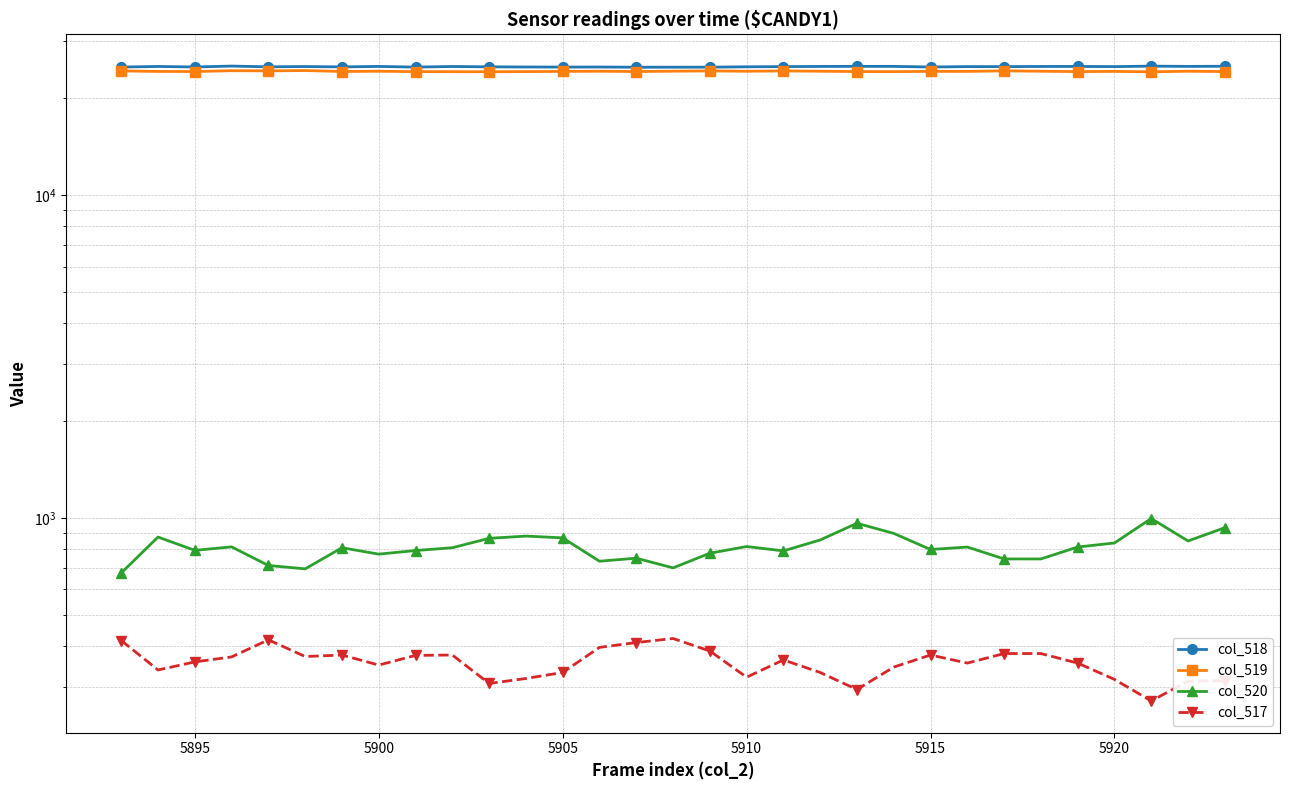

At 5905, list the series in order from smallest to largest.

col_517, col_520, col_519, col_518